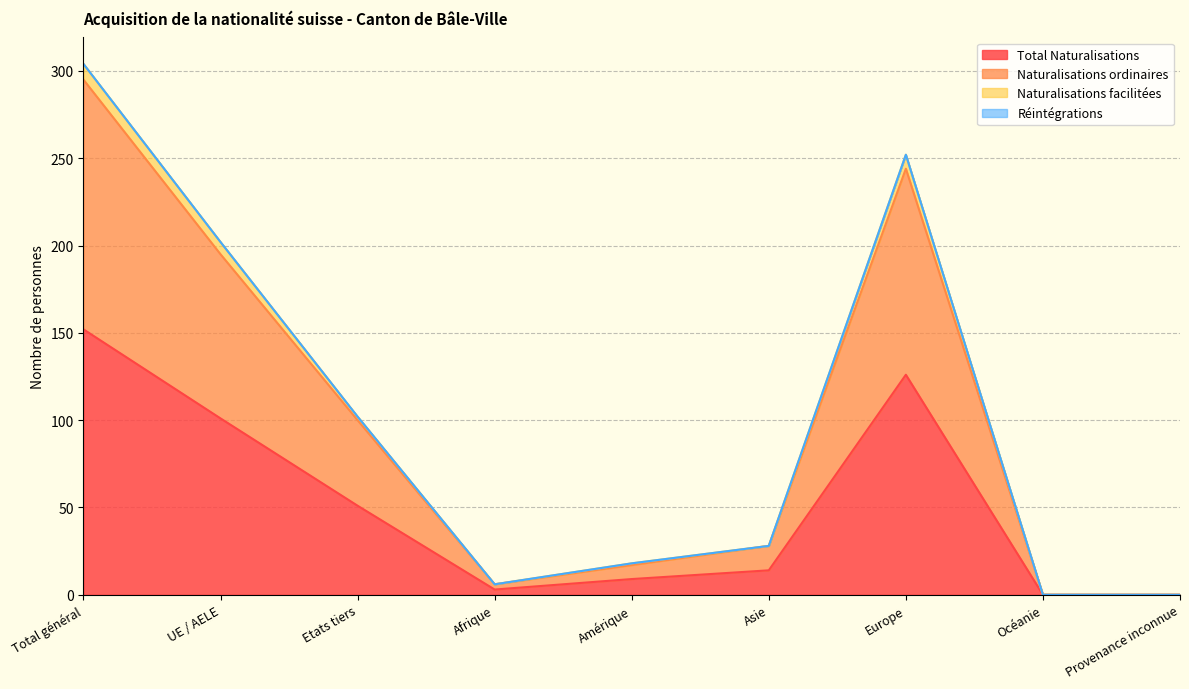

The Naturalisations ordinaires series shows 10 at Amérique. True or false?

False